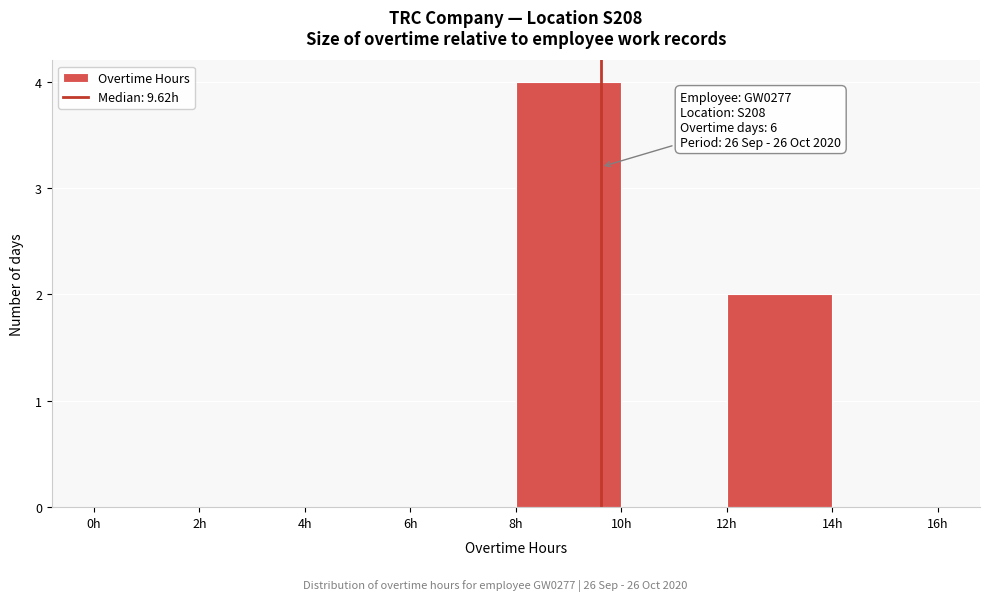

Over which range of the x-axis is the bar tallest?

8 to 10